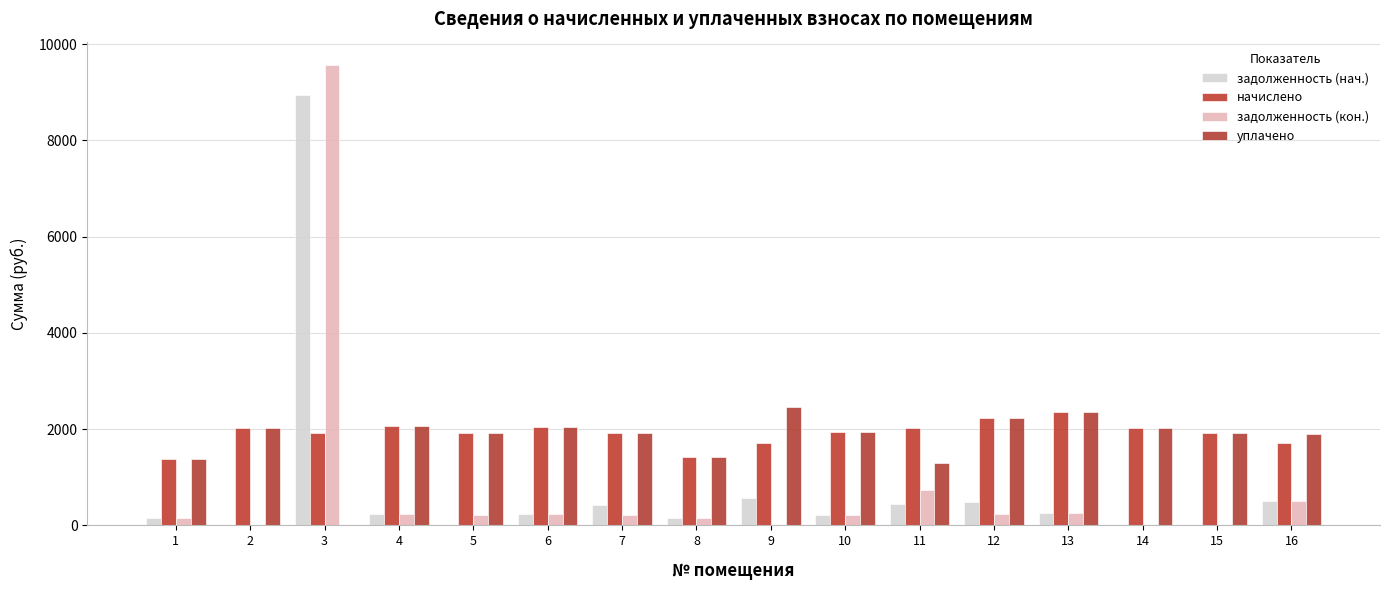

Which category has the lowest value across all series?

2